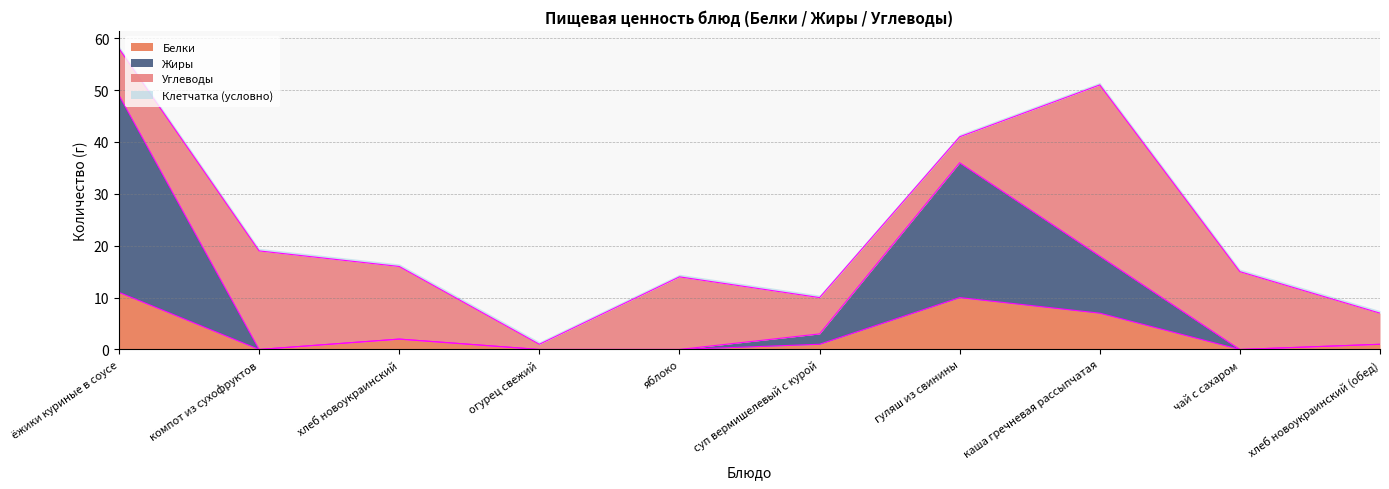

Which series has the widest spread of values?

Жиры